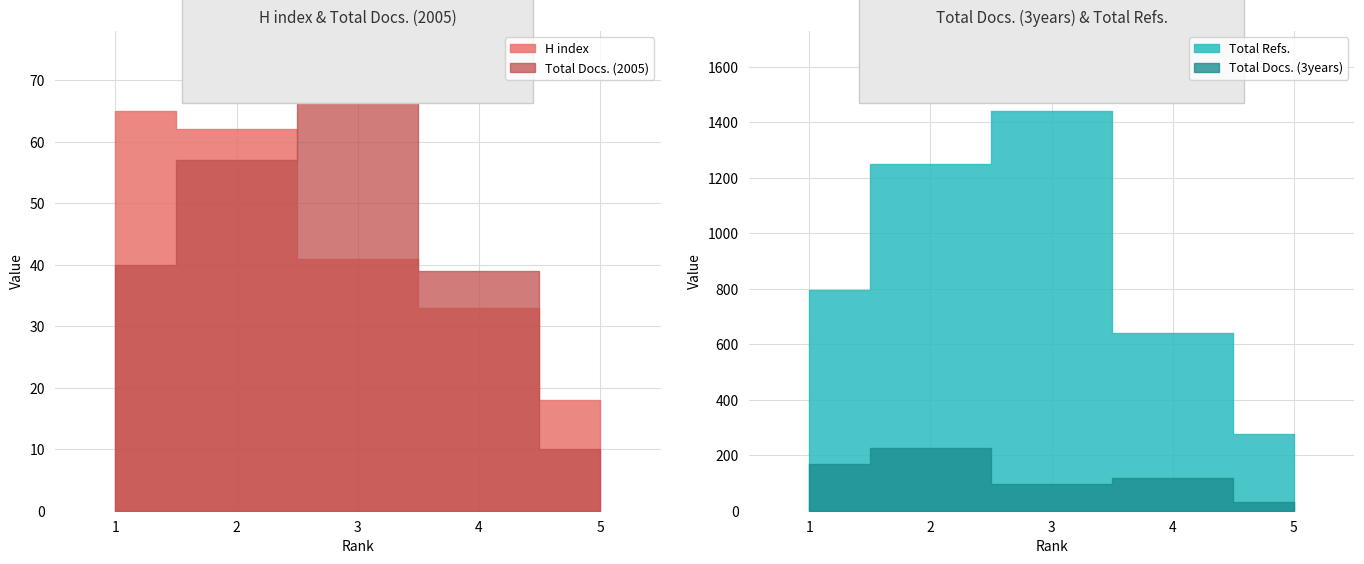

What is the difference between the H index values at 3 and 1?

24